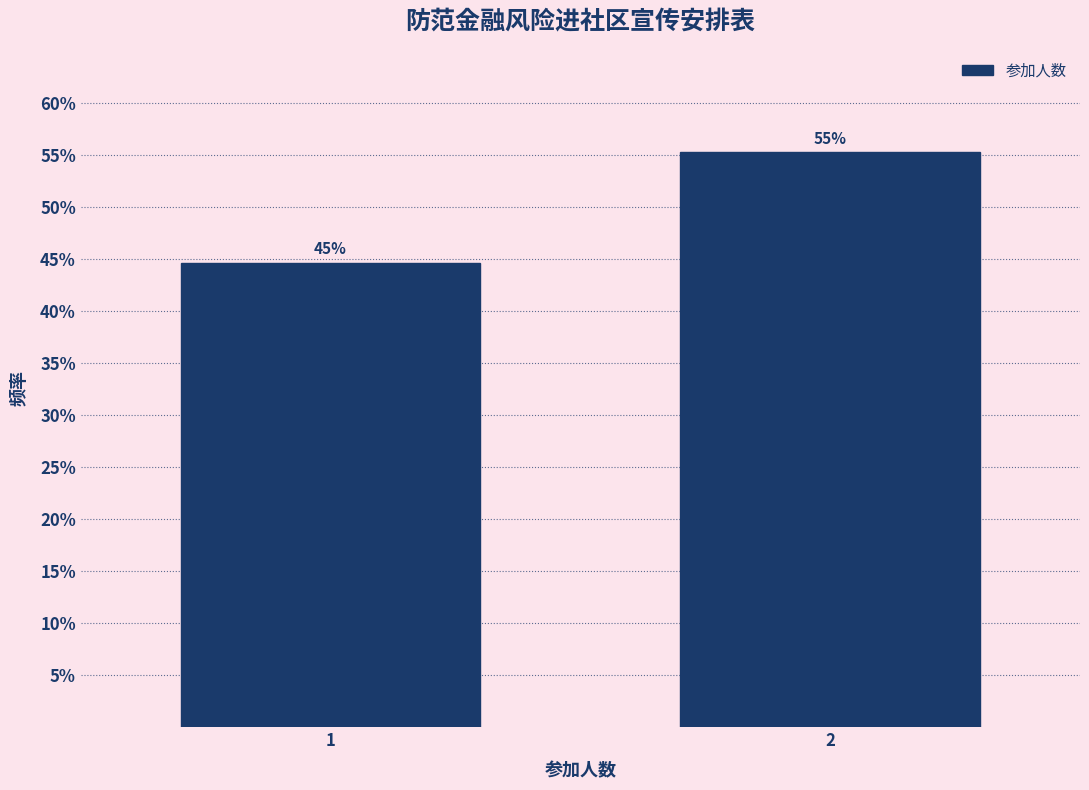

Does the chart contain any negative values?

No